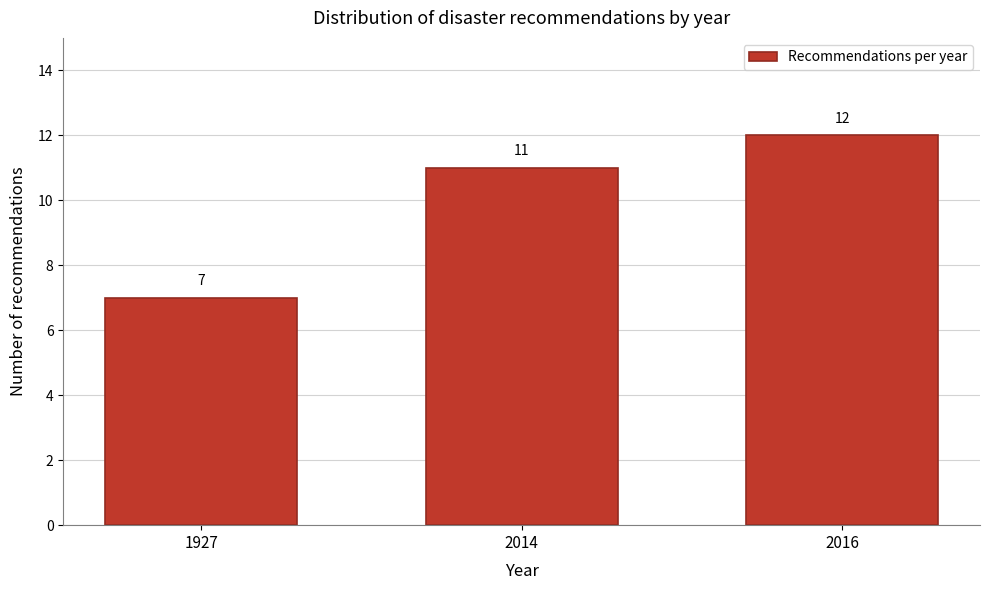

Reading left to right, transcribe all the data shown in this chart.

7	11	12